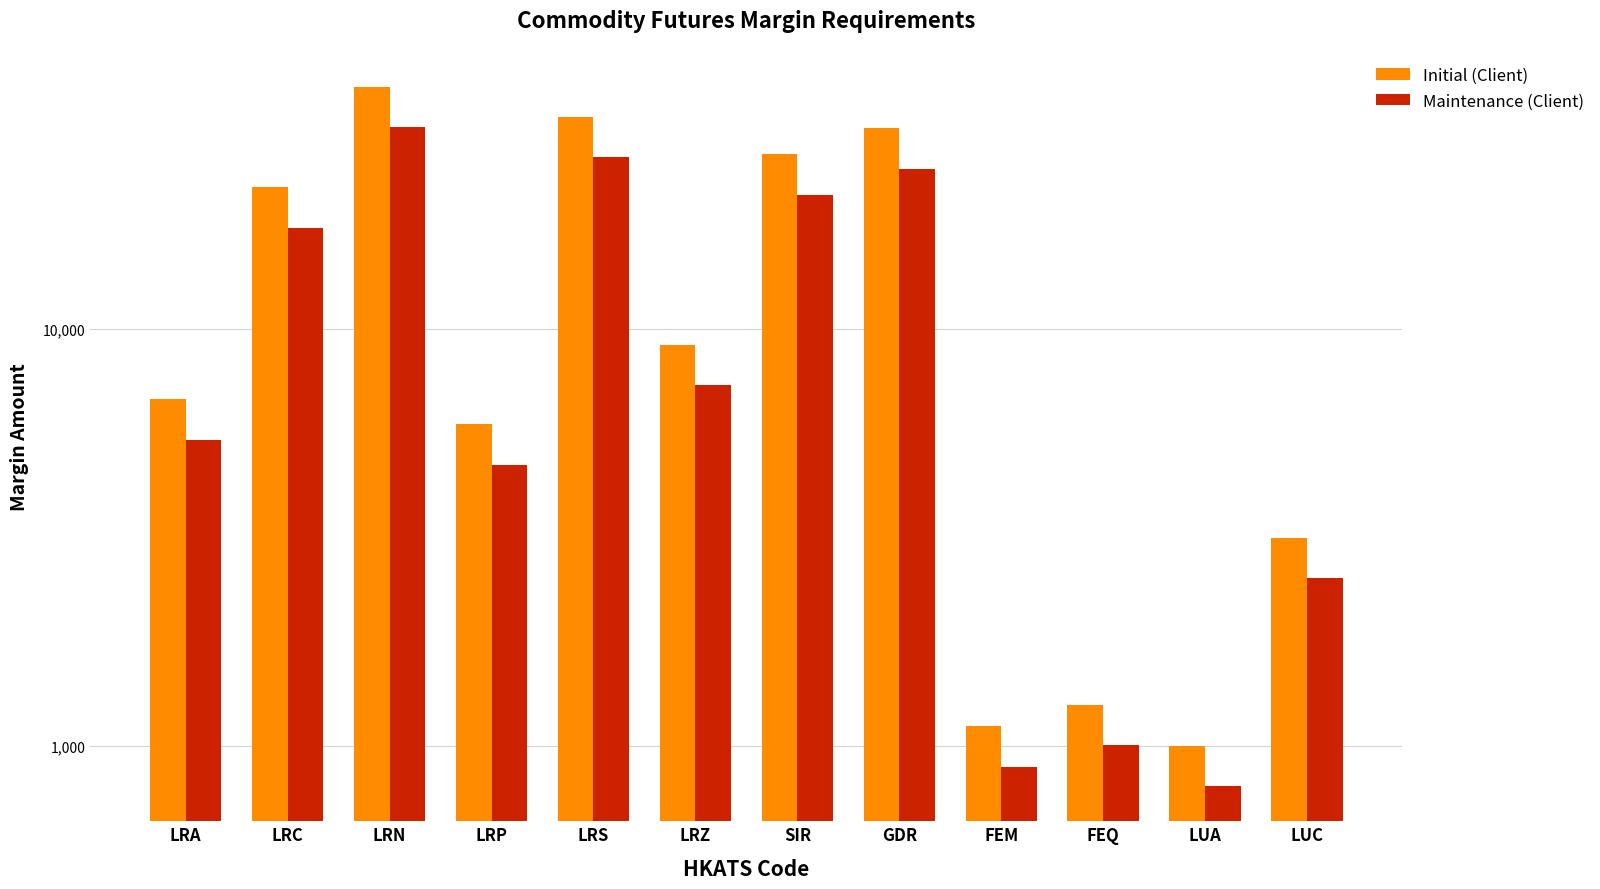

What is the difference between the maximum and minimum values in the Initial (Client) series?

37010